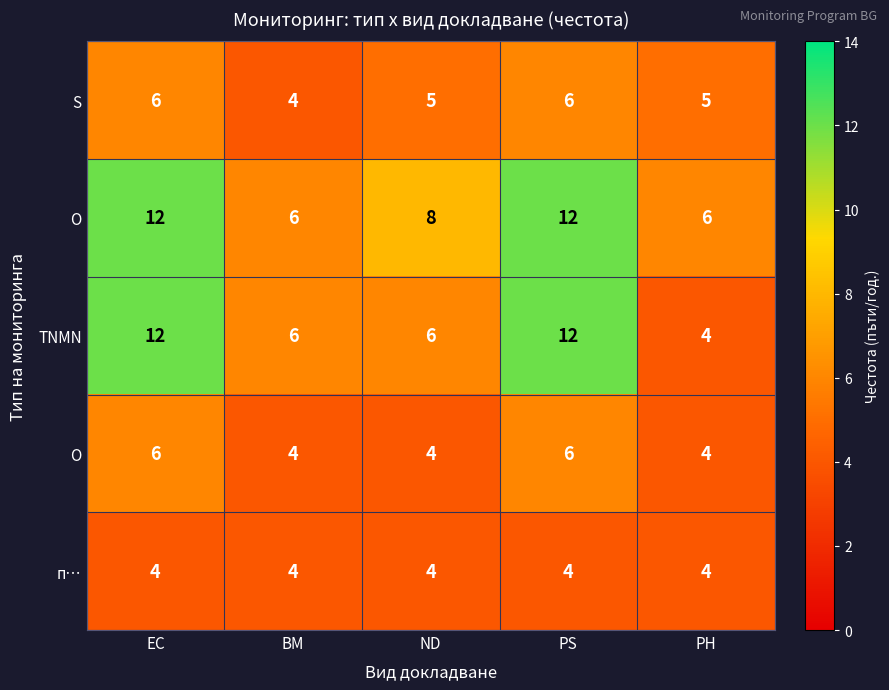

Which series has the largest total across all categories?

O